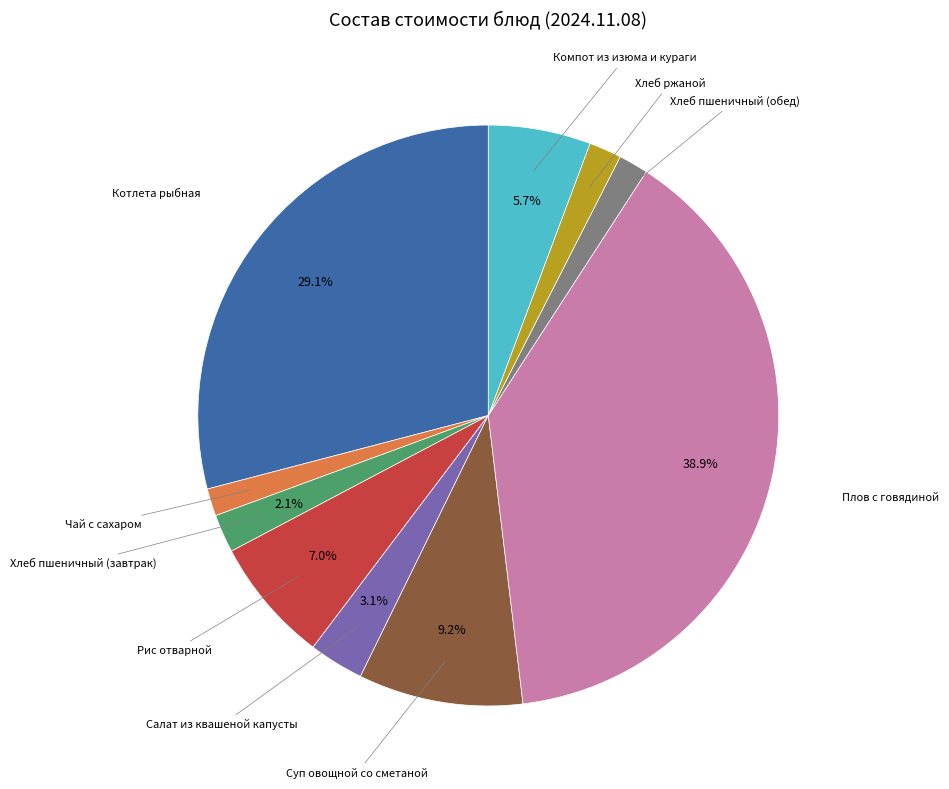

Does any single category account for the majority?

No